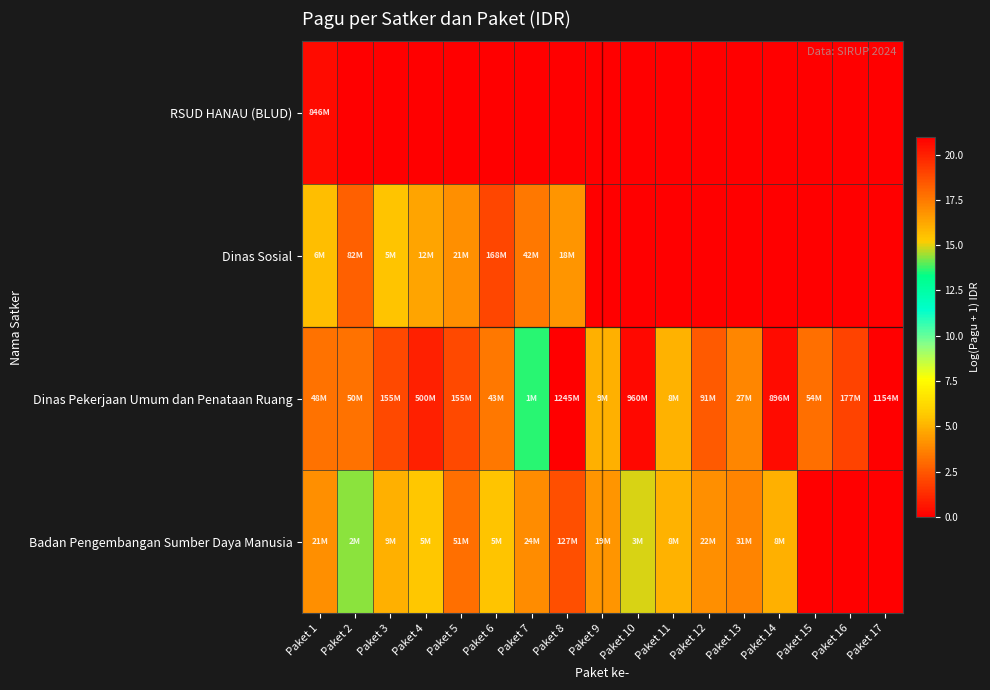

Which has a higher value, Paket 11 or Paket 1?

Paket 1